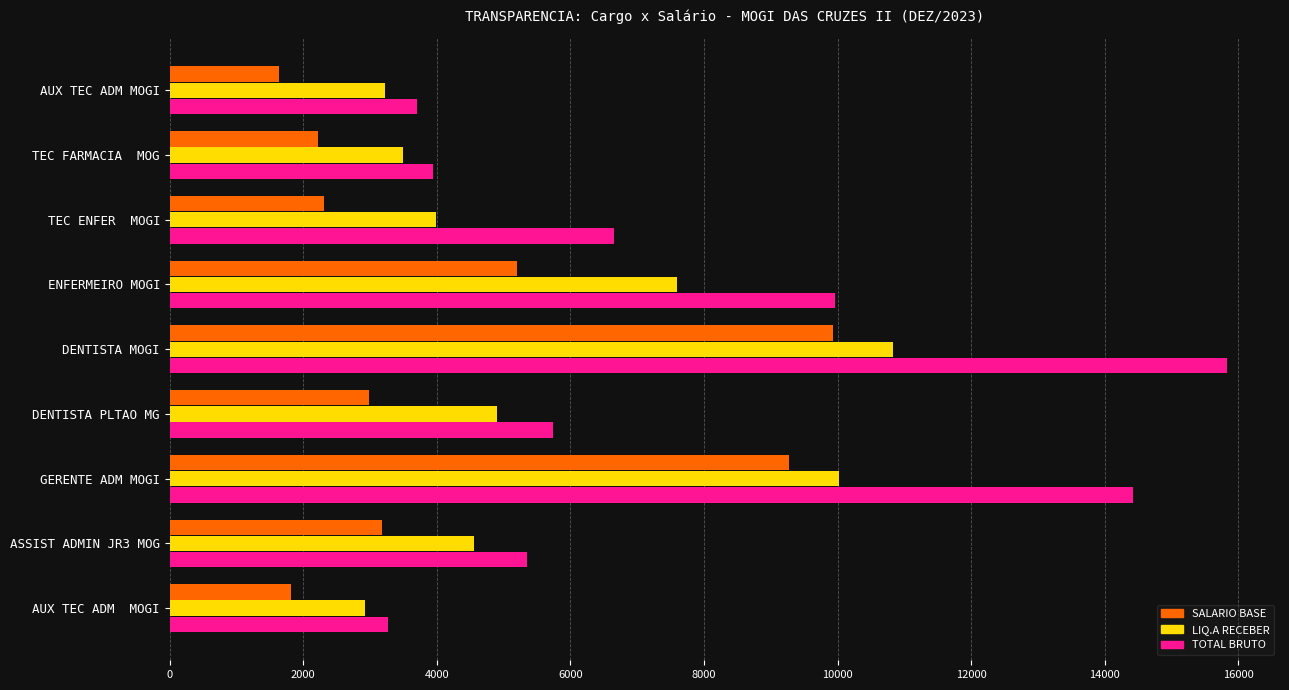

List the series in order of their overall mean, lowest first.

SALARIO BASE, LIQ.A RECEBER, TOTAL BRUTO